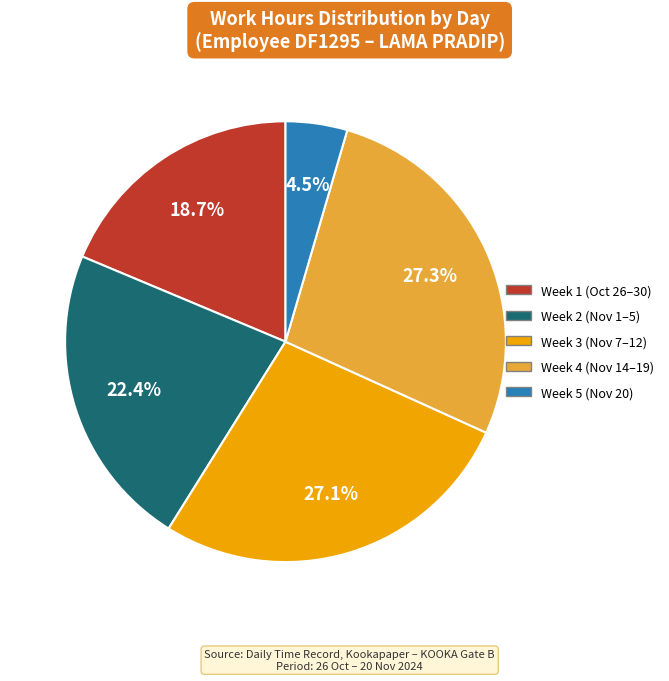

Does any single category account for the majority?

No